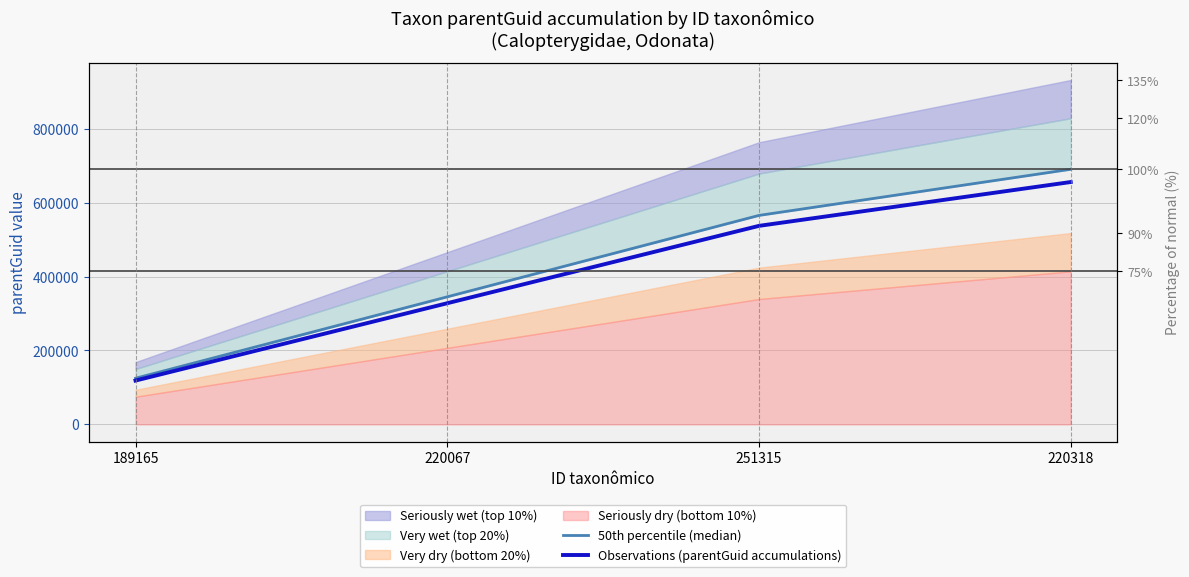

At which category does the chart reach its minimum across all series?

189165